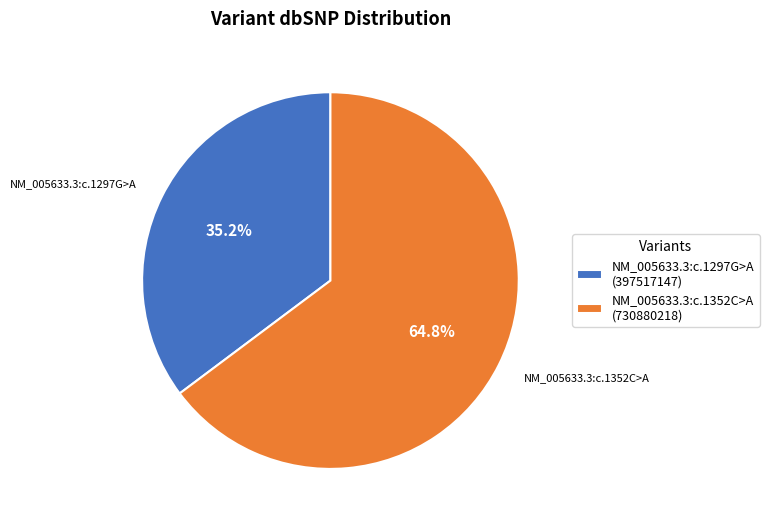

How many slices are in this pie chart?

2